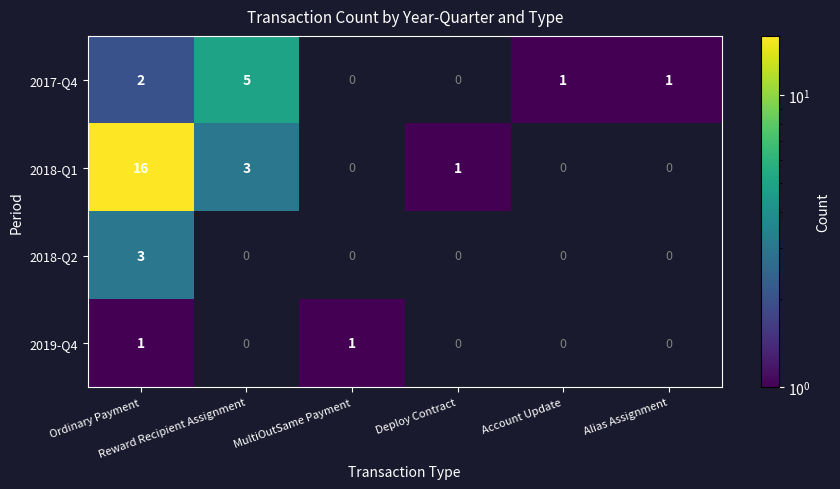

At which label does 2018-Q2 reach its peak?

Ordinary Payment